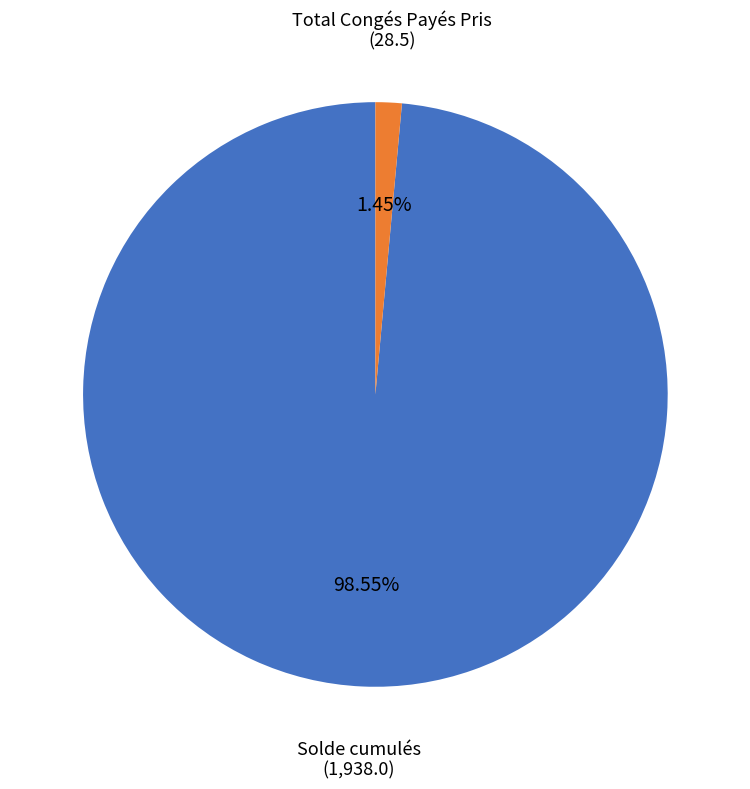

To the nearest percent, what is the average slice percentage?

50%